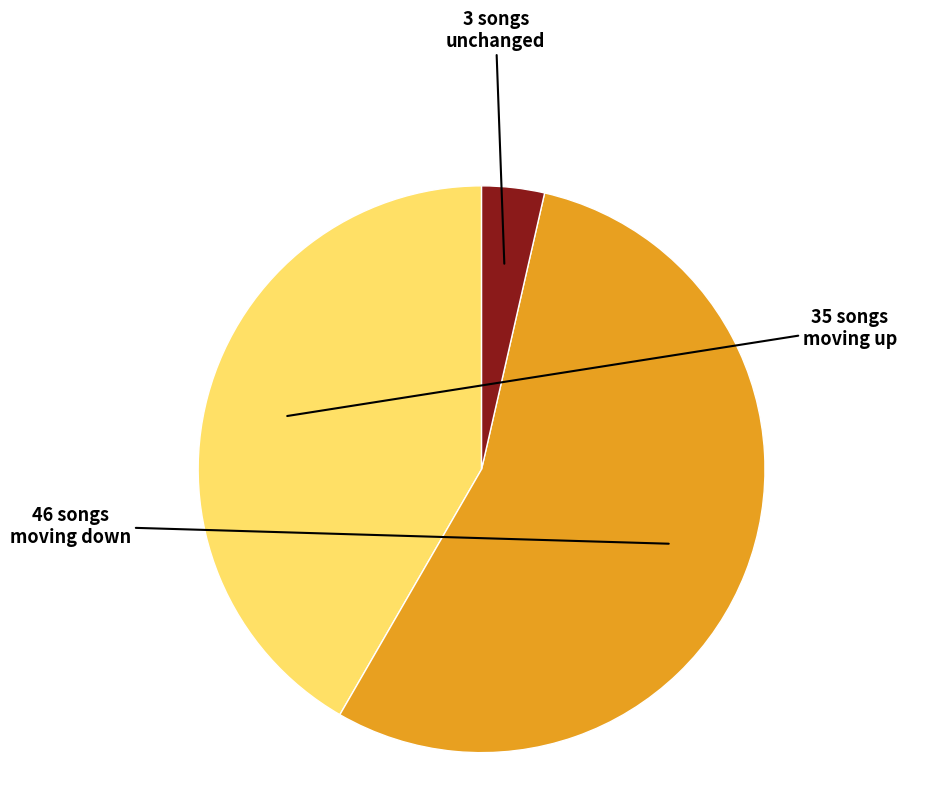

Is there any slice that represents more than half of the pie?

Yes